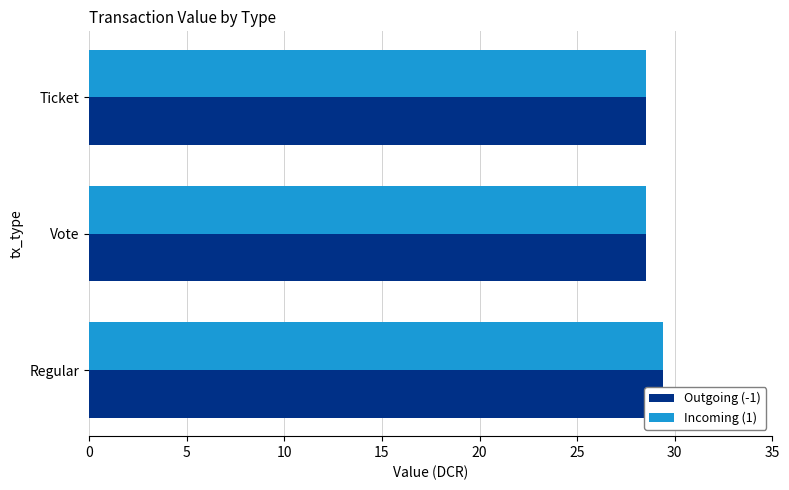

Does the chart contain stacked bars?

No